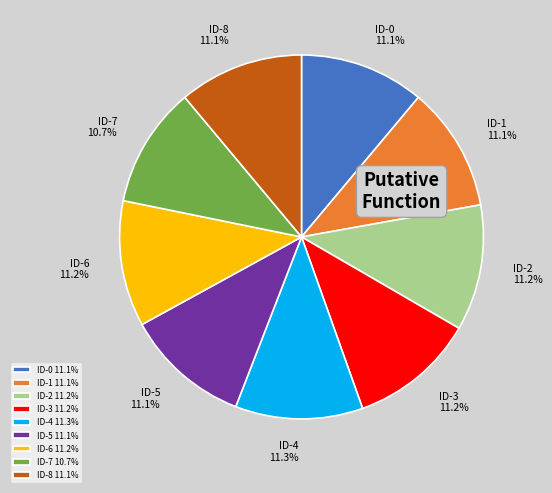

How many slices are in this pie chart?

9